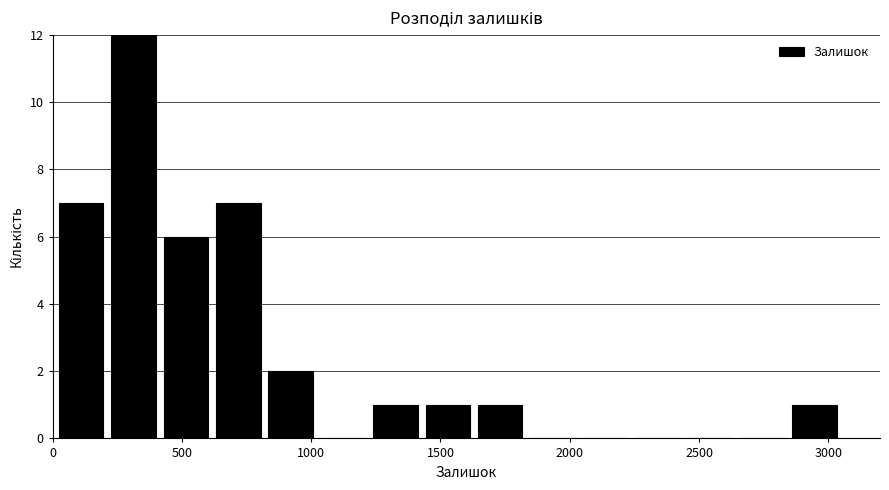

Reading left to right, transcribe this chart: for each bar, give the range it covers on the x-axis and its height. Neither the bar edges nor the heights are printed on the chart, so give them approximately, as read against the axes.

0 to 200: 7
200 to 400: 12
400 to 600: 6
600 to 800: 7
800 to 1000: 2
1000 to 1200: 0
1200 to 1450: 1
1450 to 1650: 1
1650 to 1850: 1
1850 to 2050: 0
2050 to 2250: 0
2250 to 2450: 0
2450 to 2650: 0
2650 to 2850: 0
2850 to 3050: 1